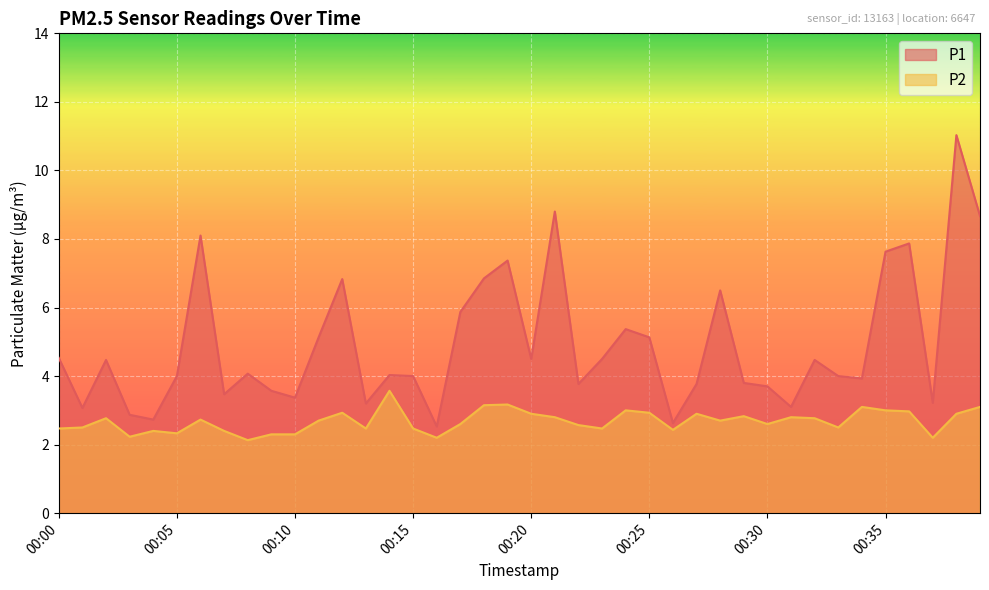

What is the average value of the P1 series?

4.9